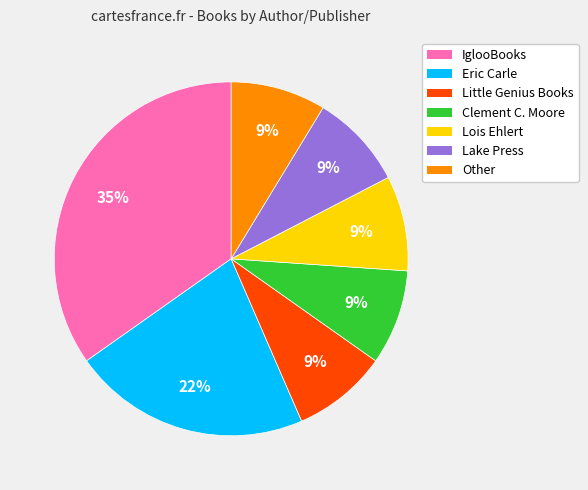

Which has a higher value, Eric Carle or Little Genius Books?

Eric Carle